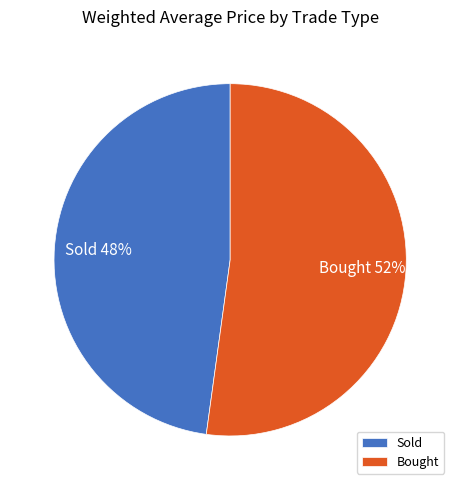

What is the smallest slice in the pie chart?

Sold